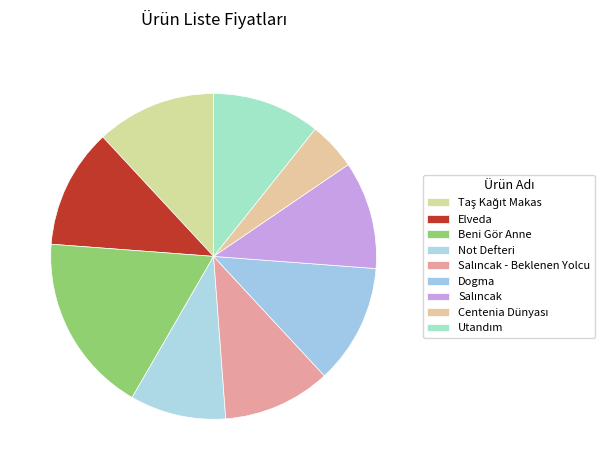

How many segments does this pie chart have?

9